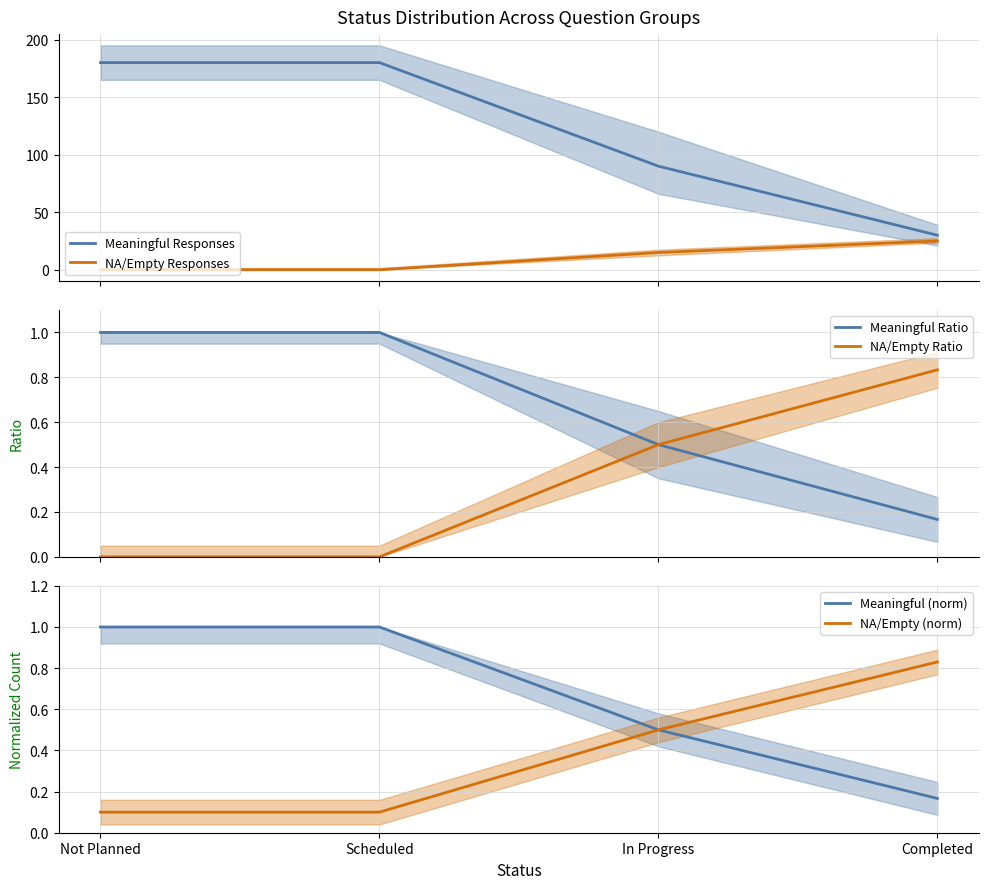

Is it true that Meaningful Ratio equals 0.2 at Completed?

True